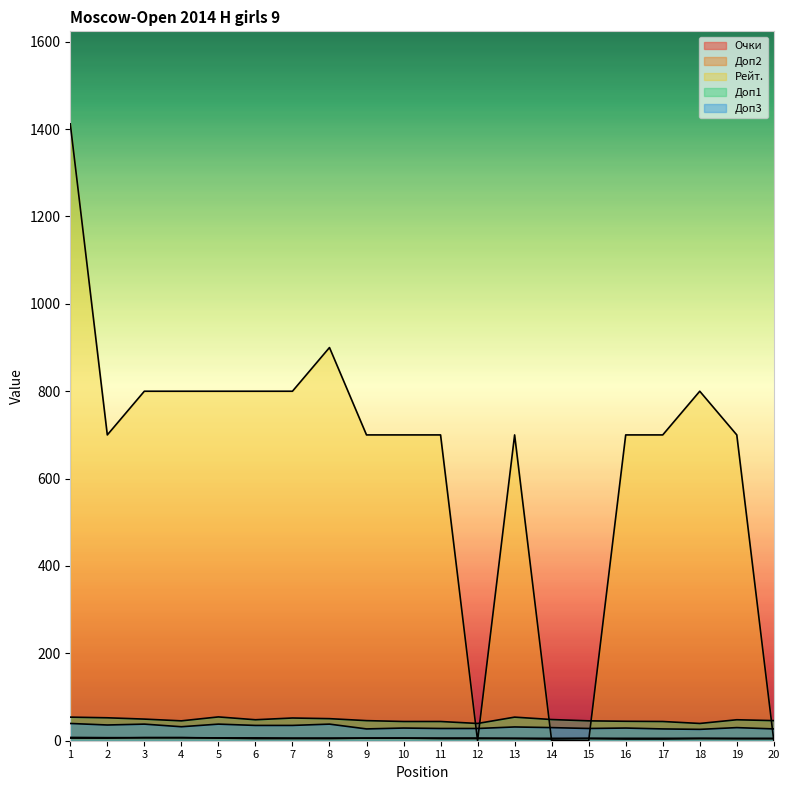

Reading left to right, transcribe all the data shown in this chart.

Очки: 1=7.5	2=7.0	3=7.0	4=7.0	5=6.5	6=6.5	7=6.0	8=6.0	9=6.0	10=6.0	11=6.0	12=6.0	13=5.5	14=5.5	15=5.5	16=5.5	17=5.5	18=5.5	19=5.0	20=5.0
Доп2: 1=6.0	2=6.0	3=7.0	4=7.0	5=6.0	6=5.0	7=5.0	8=5.0	9=6.0	10=6.0	11=5.0	12=5.0	13=5.0	14=4.0	15=5.0	16=4.0	17=4.0	18=5.0	19=5.0	20=5.0
Рейт.: 1=1412.0	2=700.0	3=800.0	4=800.0	5=800.0	6=800.0	7=800.0	8=900.0	9=700.0	10=700.0	11=700.0	12=0.0	13=700.0	14=0.0	15=0.0	16=700.0	17=700.0	18=800.0	19=700.0	20=0.0
Доп1: 1=54.0	2=52.5	3=49.5	4=45.5	5=54.5	6=48.0	7=52.0	8=50.5	9=46.0	10=44.0	11=44.0	12=39.5	13=54.0	14=48.5	15=45.5	16=44.5	17=44.0	18=39.5	19=48.0	20=46.0
Доп3: 1=39.5	2=36.0	3=38.0	4=32.0	5=38.0	6=35.0	7=35.0	8=38.0	9=27.0	10=29.0	11=28.0	12=28.0	13=31.5	14=30.0	15=28.0	16=29.0	17=27.0	18=26.0	19=30.0	20=27.0